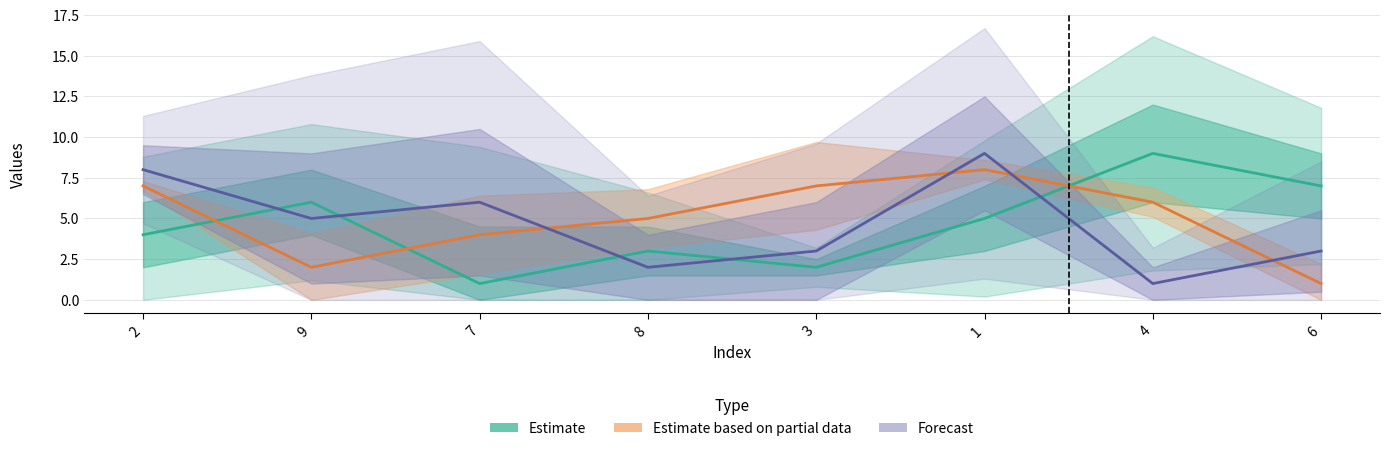

Is it true that Forecast equals 4 at 3?

False